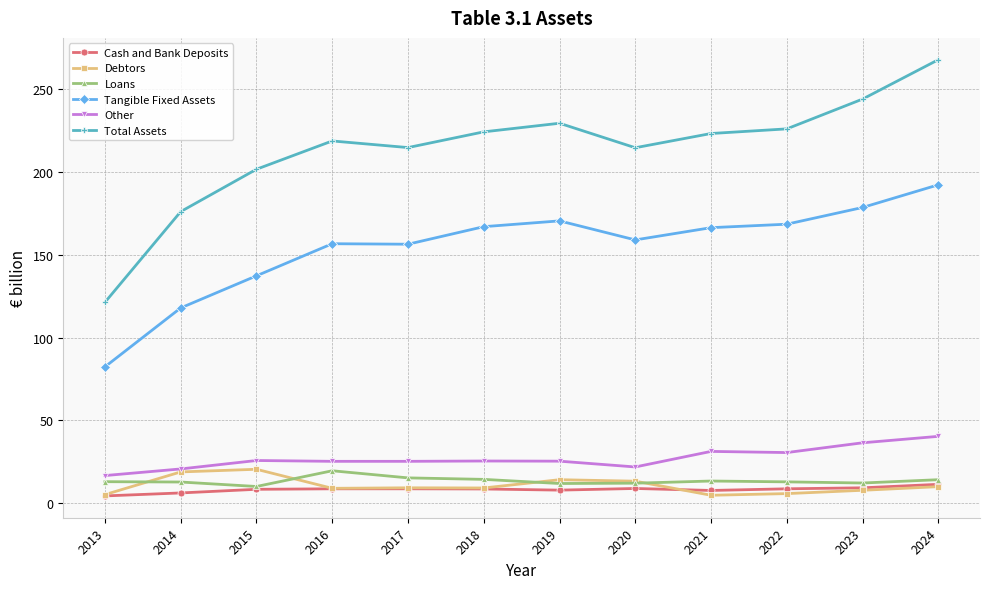

Read the Total Assets value at 2024.

267.9